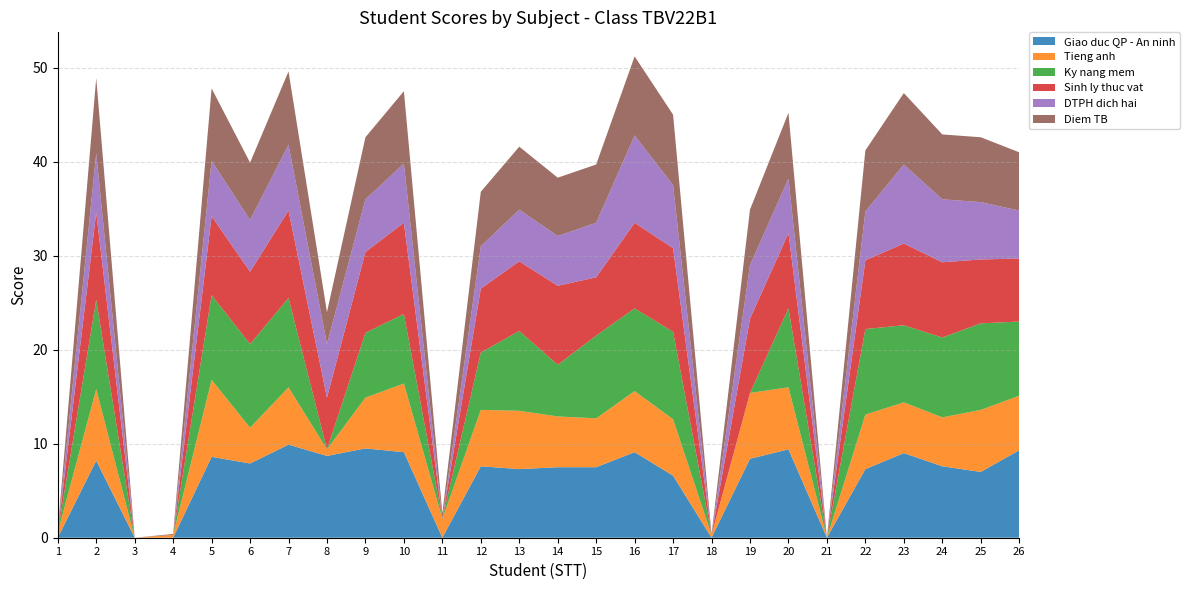

Reading left to right, transcribe all the data shown in this chart.

Giao duc QP - An ninh: 0.0	8.2	0.0	0.0	8.6	7.9	9.9	8.7	9.5	9.1	0.0	7.6	7.3	7.5	7.5	9.1	6.6	0.0	8.4	9.4	0.0	7.3	9.0	7.6	7.0	9.3
Tieng anh: 0.6	7.6	0.0	0.3	8.2	3.8	6.1	0.7	5.4	7.3	2.0	6.0	6.2	5.4	5.2	6.5	6.0	0.3	7.0	6.6	0.0	5.8	5.4	5.2	6.6	5.8
Ky nang mem: 0.0	9.5	0.0	0.0	9.0	8.9	9.5	0.0	6.9	7.4	0.0	6.1	8.5	5.5	8.8	8.8	9.3	0.0	0.0	8.4	0.0	9.1	8.2	8.5	9.2	7.9
Sinh ly thuc vat: 0.0	9.3	0.0	0.0	8.4	7.7	9.3	5.5	8.6	9.7	0.0	6.8	7.4	8.4	6.2	9.1	8.9	0.0	7.9	8.0	0.0	7.3	8.7	8.0	6.8	6.7
DTPH dich hai: 0.0	6.3	0.0	0.0	5.9	5.5	7.0	5.7	5.6	6.3	0.0	4.5	5.5	5.3	5.8	9.3	6.7	0.0	5.7	5.8	0.0	5.2	8.4	6.7	6.1	5.1
Diem TB: 0.2	8.0	0.0	0.1	7.7	6.1	7.8	3.4	6.6	7.7	0.6	5.8	6.7	6.2	6.2	8.4	7.5	0.1	5.9	7.0	0.0	6.5	7.6	6.9	6.9	6.2